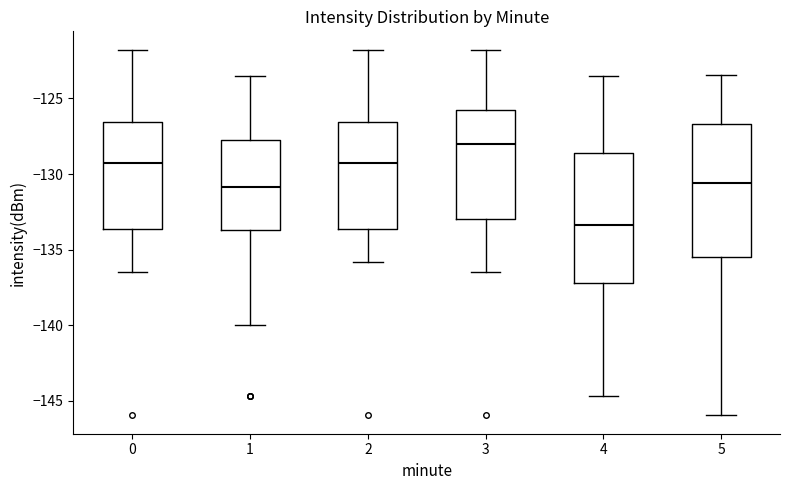

Reading left to right, read every box against the y-axis: the position of its median line, the range the box covers, and the ends of its whiskers. The values are not printed on the chart, so give them approximately, as read against the axis.

0: median -129.5, box -133.5 to -126.5, whiskers -136.5 to -122.0
1: median -131.0, box -133.5 to -128.0, whiskers -140.0 to -123.5
2: median -129.5, box -133.5 to -126.5, whiskers -136.0 to -122.0
3: median -128.0, box -133.0 to -126.0, whiskers -136.5 to -122.0
4: median -133.5, box -137.0 to -128.5, whiskers -144.5 to -123.5
5: median -130.5, box -135.5 to -126.5, whiskers -146.0 to -123.5